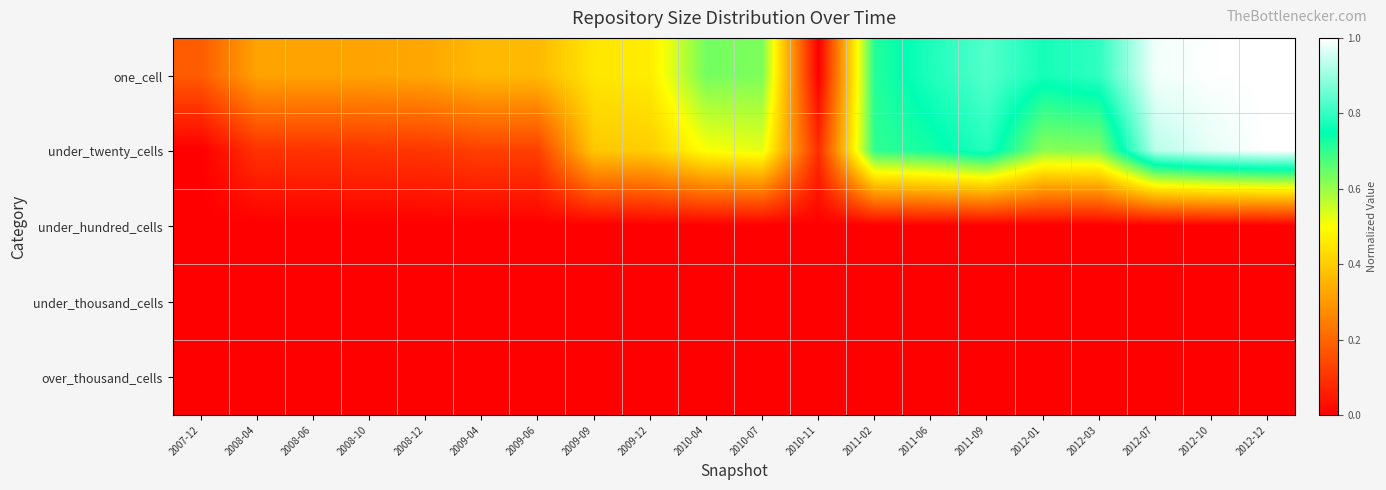

Reading left to right, transcribe all the data shown in this chart.

one_cell: 2007-12=0.2	2008-04=0.3	2008-06=0.3	2008-10=0.3	2008-12=0.3	2009-04=0.4	2009-06=0.4	2009-09=0.5	2009-12=0.5	2010-04=0.6	2010-07=0.6	2010-11=0.0	2011-02=0.7	2011-06=0.8	2011-09=0.8	2012-01=0.8	2012-03=0.8	2012-07=1.0	2012-10=1.0	2012-12=1.0
under_twenty_cells: 2007-12=0.0	2008-04=0.1	2008-06=0.1	2008-10=0.1	2008-12=0.1	2009-04=0.1	2009-06=0.1	2009-09=0.4	2009-12=0.4	2010-04=0.5	2010-07=0.5	2010-11=0.1	2011-02=0.7	2011-06=0.7	2011-09=0.8	2012-01=0.6	2012-03=0.6	2012-07=0.9	2012-10=1.0	2012-12=1.0
under_hundred_cells: 2007-12=0.0	2008-04=0.0	2008-06=0.0	2008-10=0.0	2008-12=0.0	2009-04=0.0	2009-06=0.0	2009-09=0.0	2009-12=0.0	2010-04=0.0	2010-07=0.0	2010-11=0.0	2011-02=0.0	2011-06=0.0	2011-09=0.0	2012-01=0.0	2012-03=0.0	2012-07=0.0	2012-10=0.0	2012-12=0.0
under_thousand_cells: 2007-12=0.0	2008-04=0.0	2008-06=0.0	2008-10=0.0	2008-12=0.0	2009-04=0.0	2009-06=0.0	2009-09=0.0	2009-12=0.0	2010-04=0.0	2010-07=0.0	2010-11=0.0	2011-02=0.0	2011-06=0.0	2011-09=0.0	2012-01=0.0	2012-03=0.0	2012-07=0.0	2012-10=0.0	2012-12=0.0
over_thousand_cells: 2007-12=0.0	2008-04=0.0	2008-06=0.0	2008-10=0.0	2008-12=0.0	2009-04=0.0	2009-06=0.0	2009-09=0.0	2009-12=0.0	2010-04=0.0	2010-07=0.0	2010-11=0.0	2011-02=0.0	2011-06=0.0	2011-09=0.0	2012-01=0.0	2012-03=0.0	2012-07=0.0	2012-10=0.0	2012-12=0.0